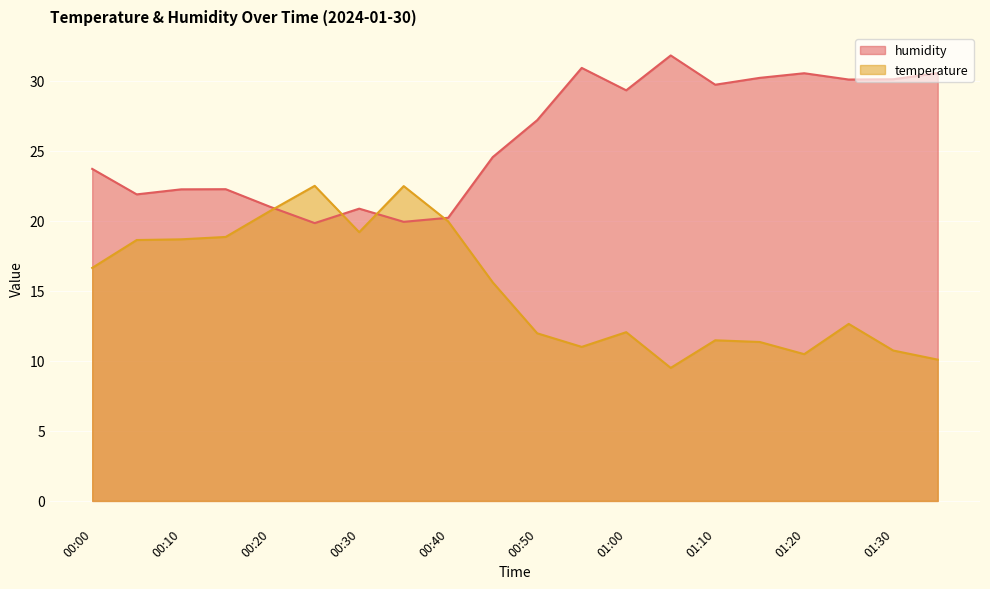

What is the difference between the maximum and minimum values in the temperature series?

13.0